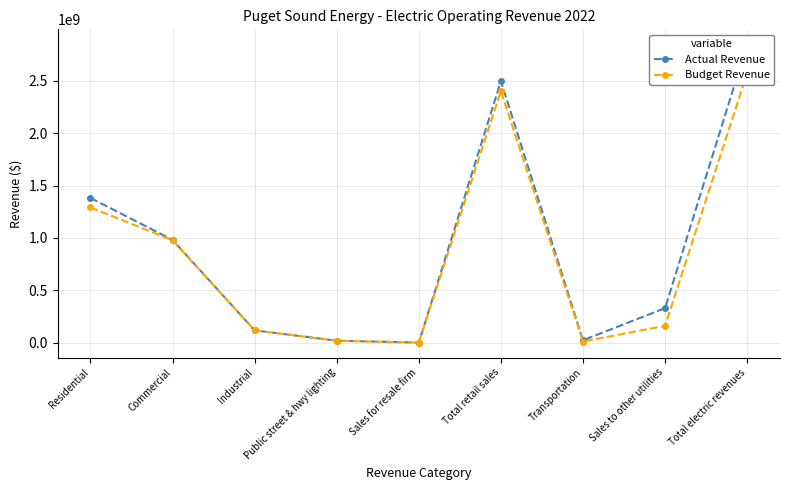

The value of Actual Revenue at Public street & hwy lighting is 29359224.6. True or false?

False